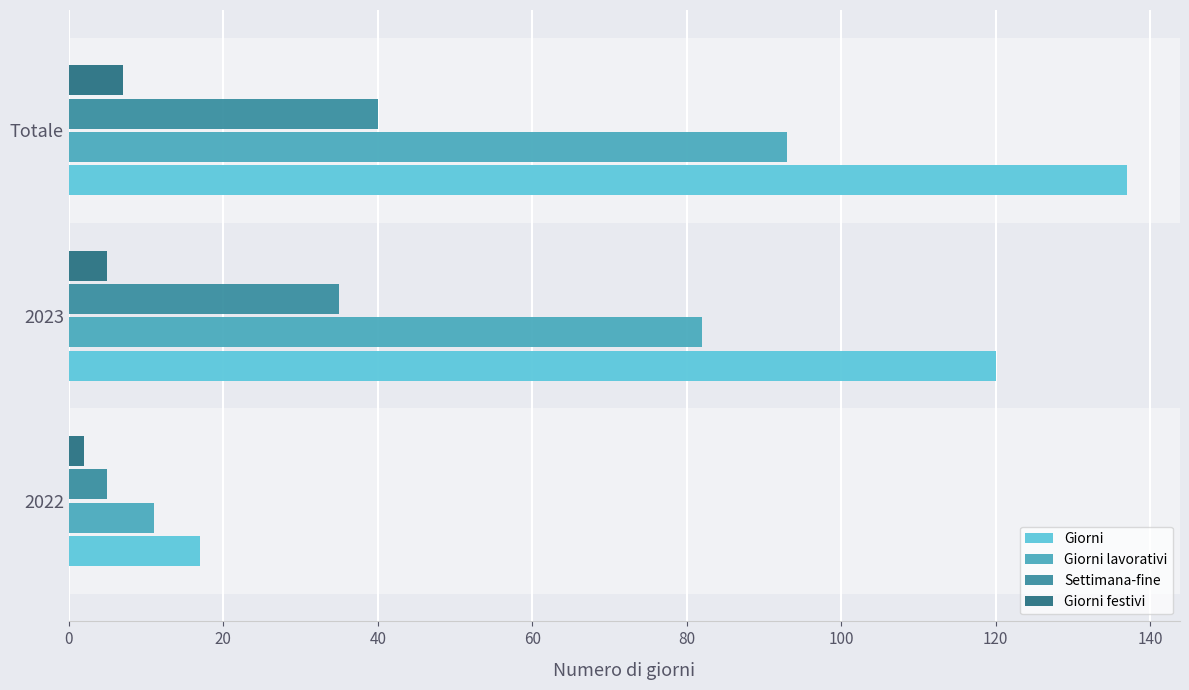

Which series changed the most between 2022 and Totale?

Giorni